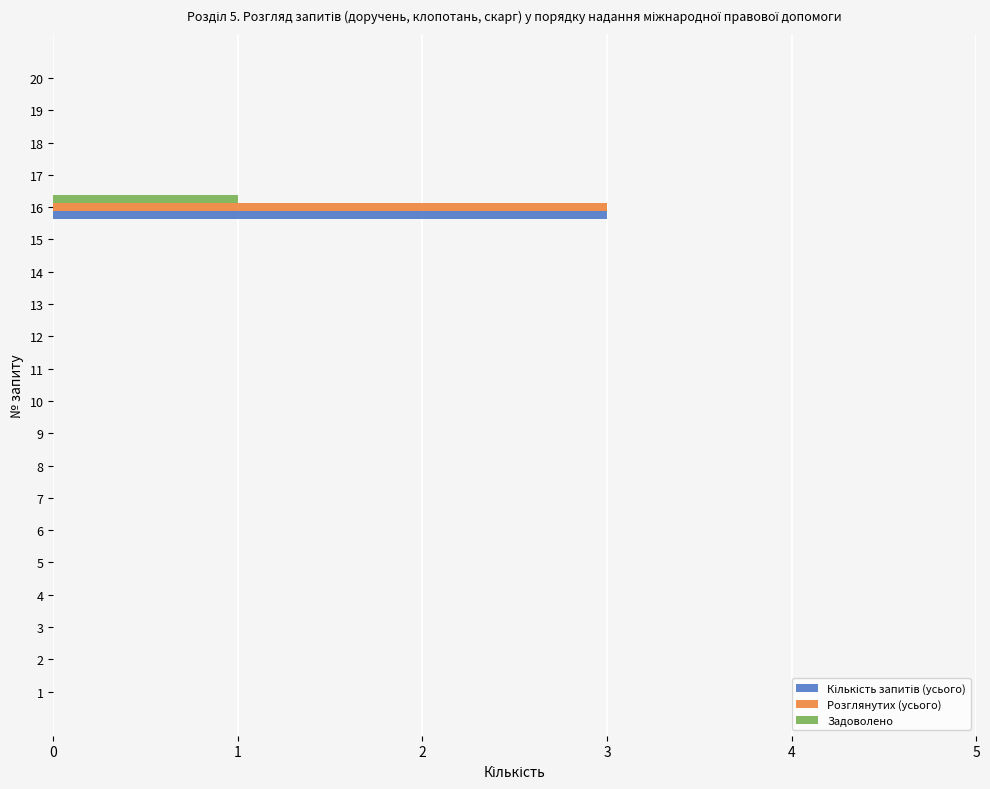

At which category is the sum across all series the highest?

16